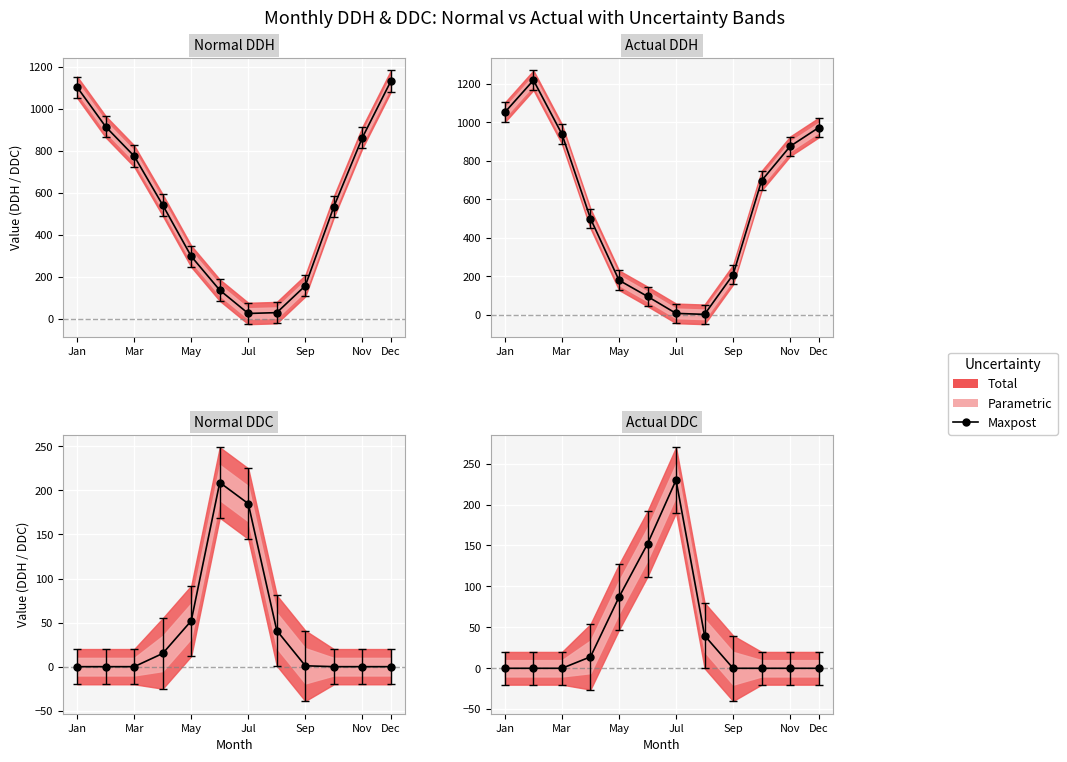

What is the difference between the maximum and second lowest values?

230